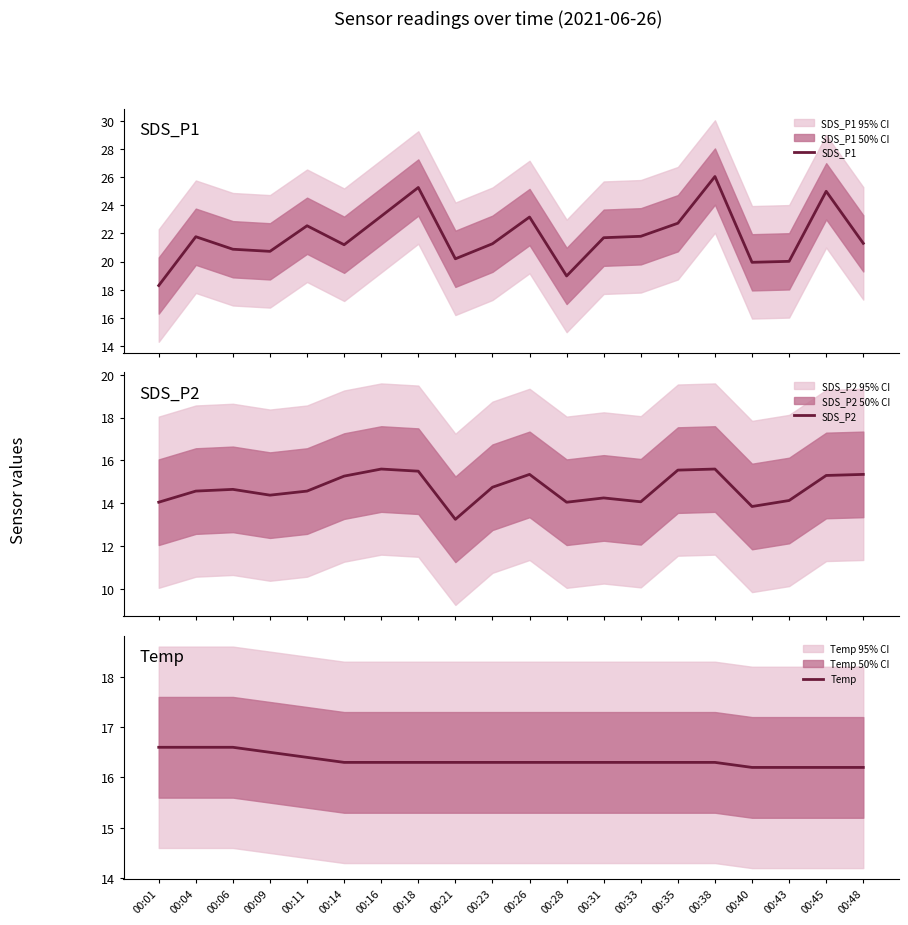

What is the difference between the maximum and minimum values in the SDS_P1 series?

7.8